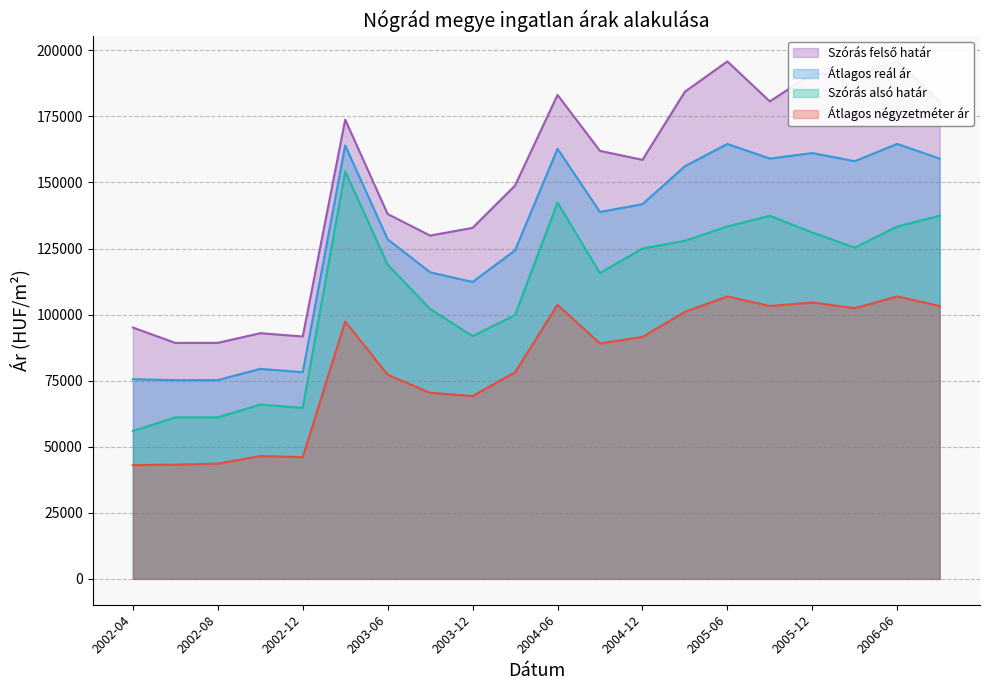

Which series changed the most between 2004-09 and 2005-09?

Szórás alsó határ